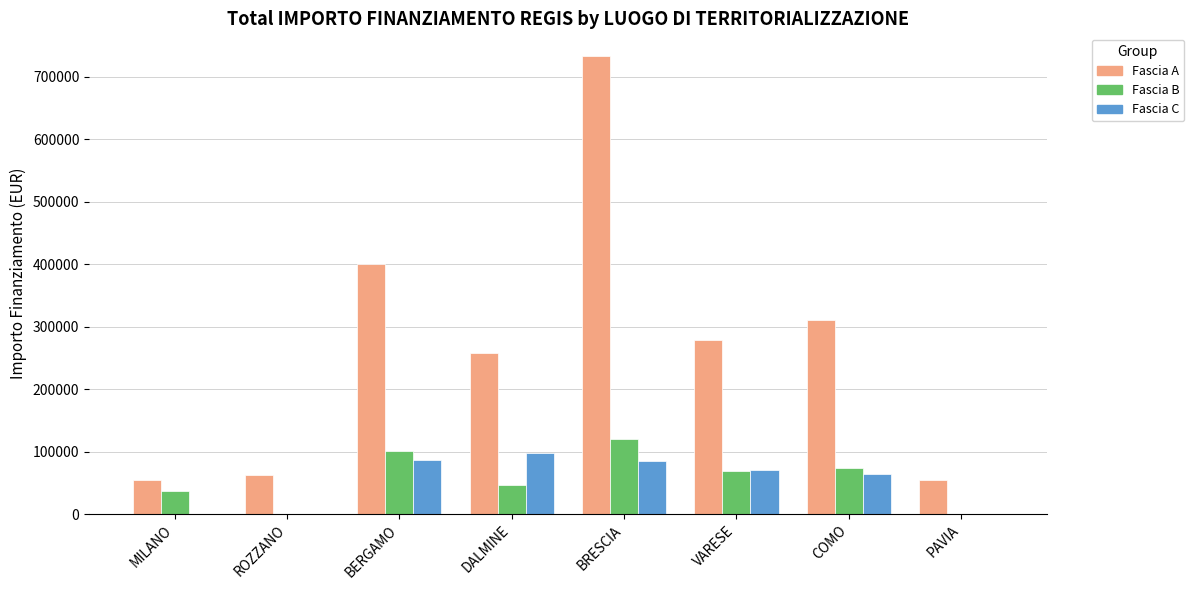

How many values in the Fascia B series exceed 68180?

4